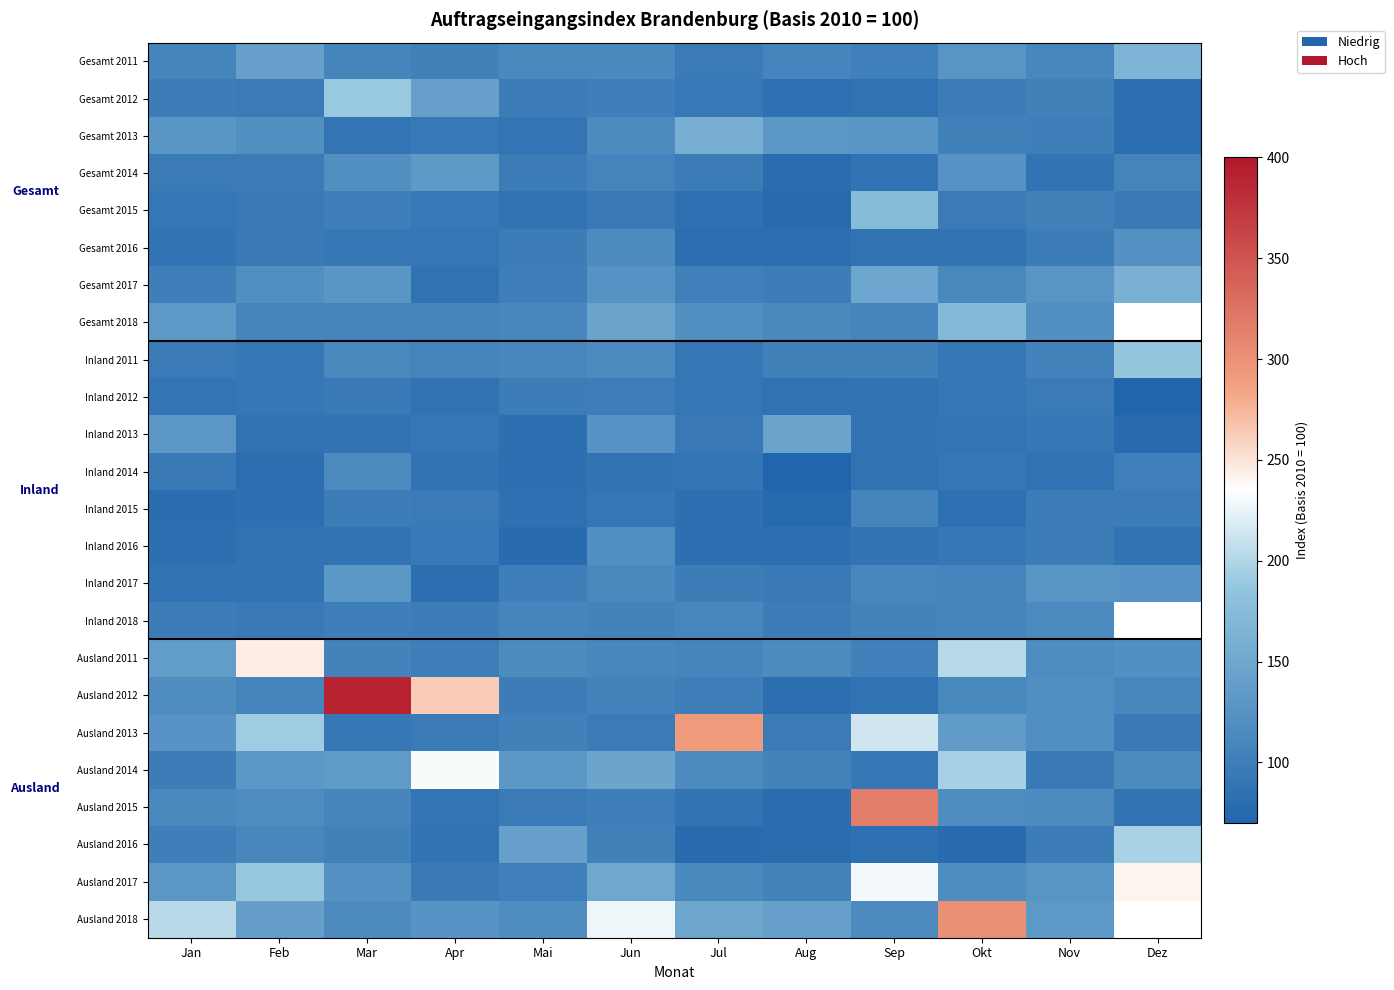

What is the maximum value for Ausland 2014?

232.3